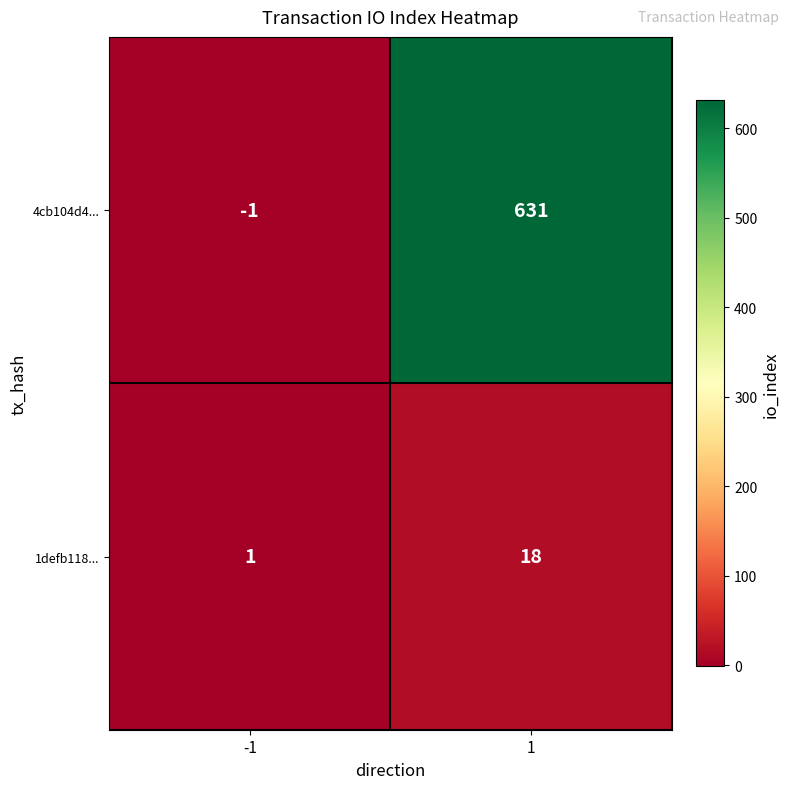

What is the spread (max minus min) of values at 1?

613